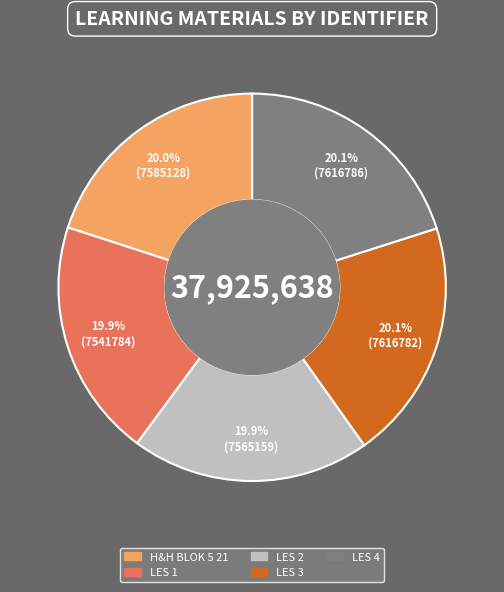

To the nearest percent, what portion does LES 1 represent?

20%